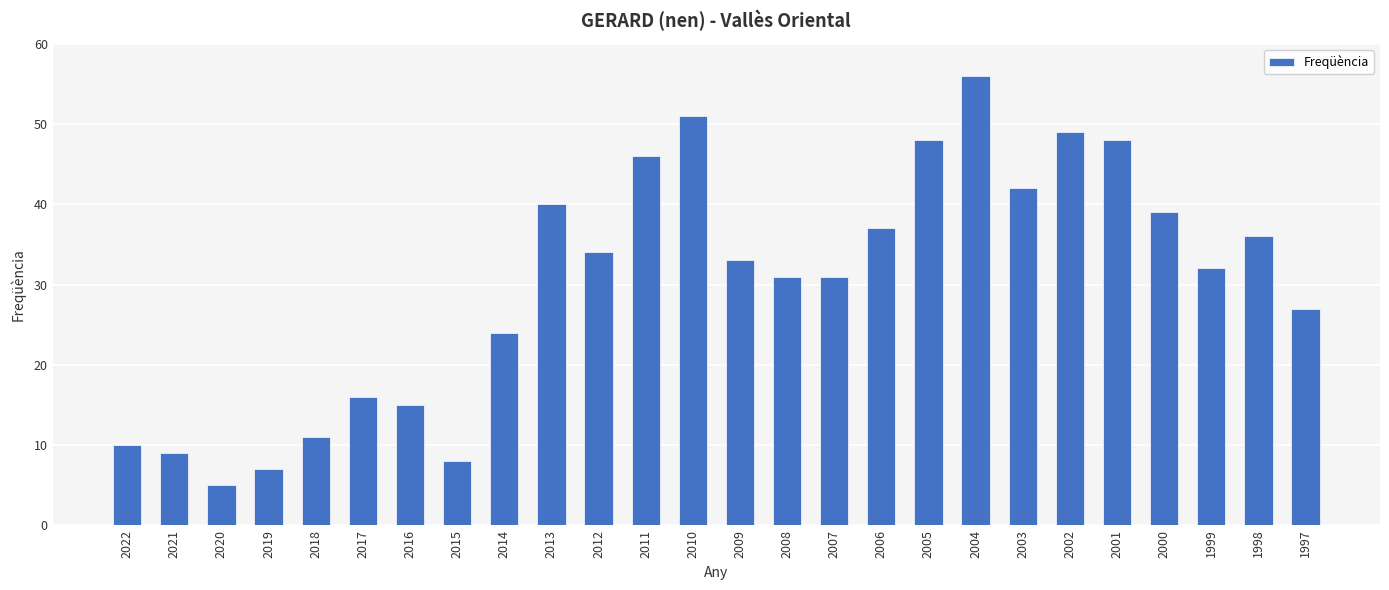

The value at 2007 is 9. True or false?

False